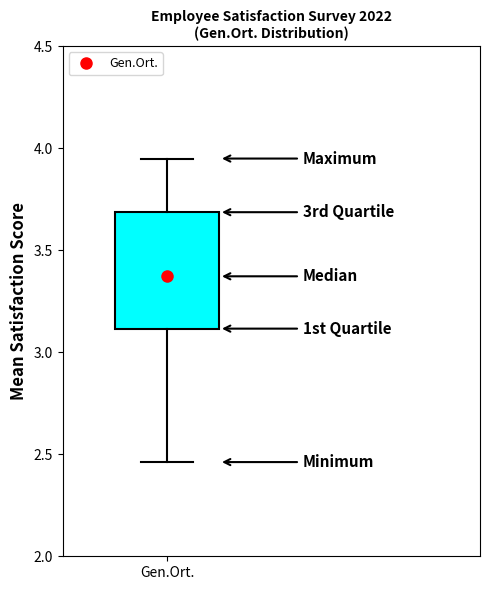

Where does the lower whisker of the box for Gen.Ort. end on the y-axis? The values are not printed on the chart, so give them approximately, as read against the axis.

2.45